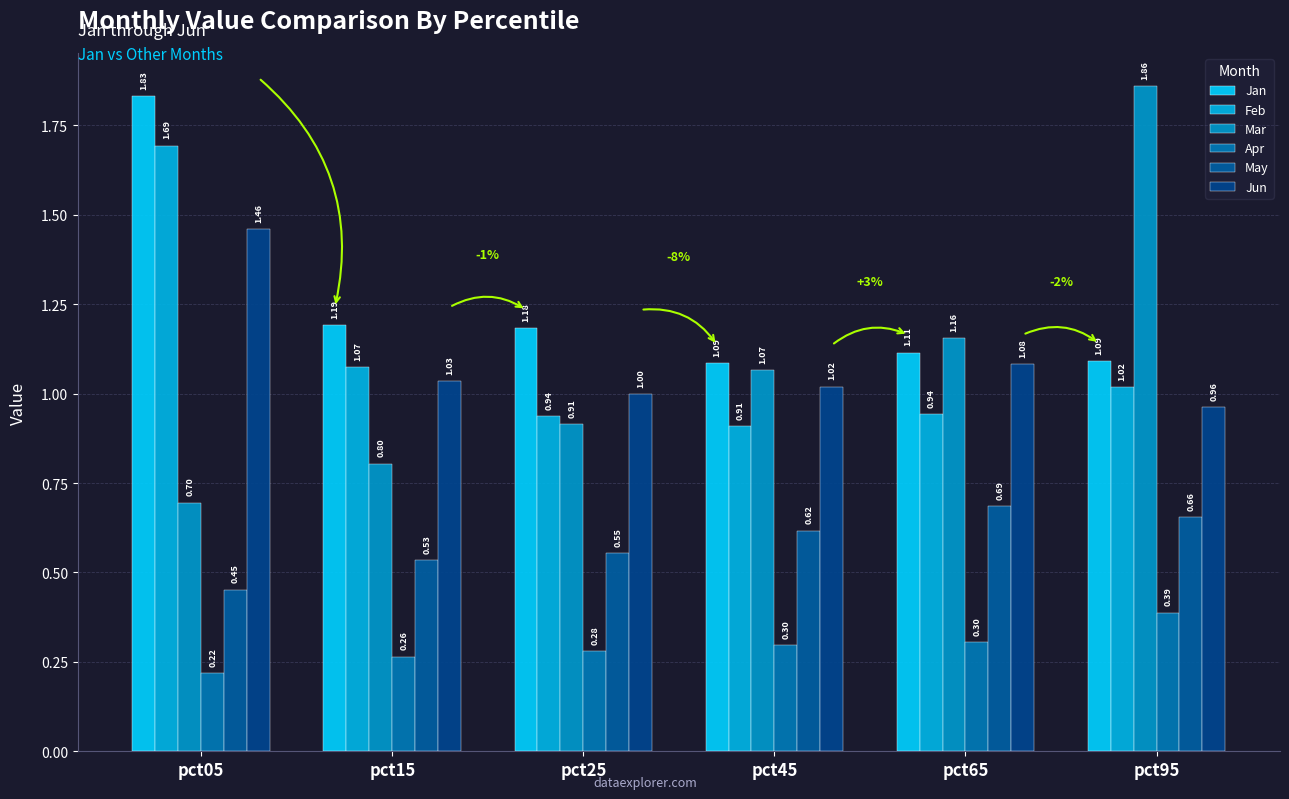

Which series has the largest range (max minus min)?

Mar